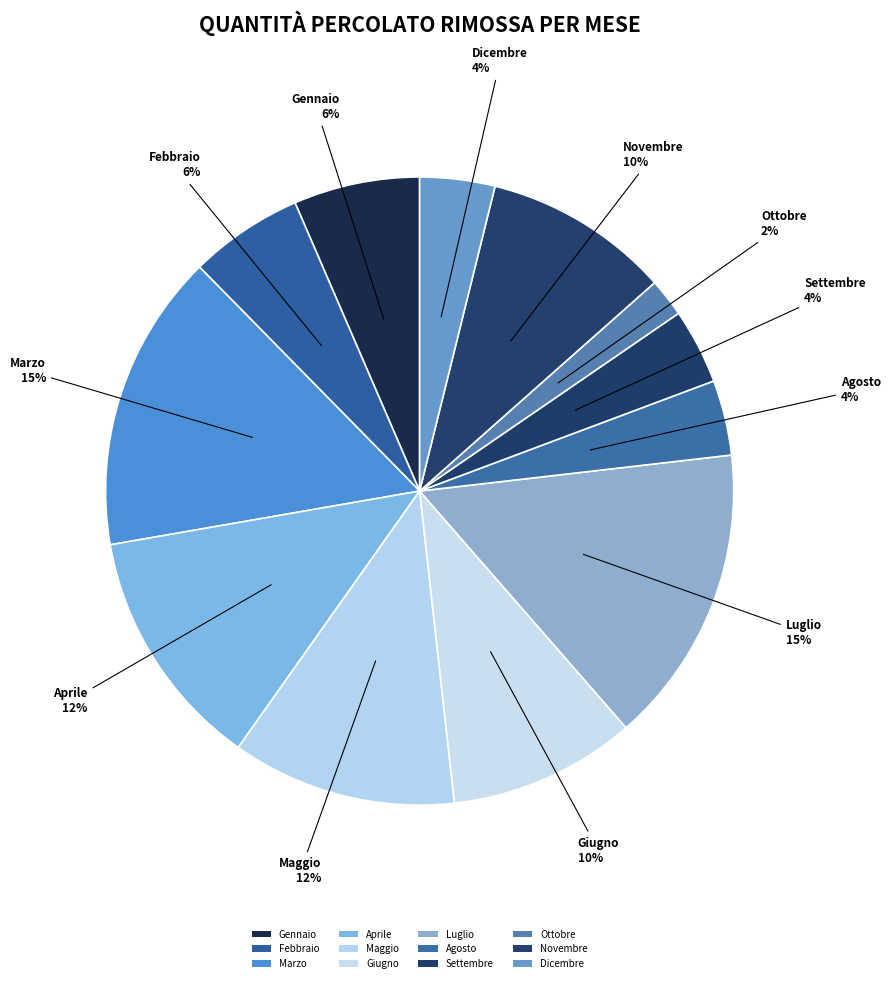

To the nearest percent, what is the difference between the largest and smallest slice percentages?

13%